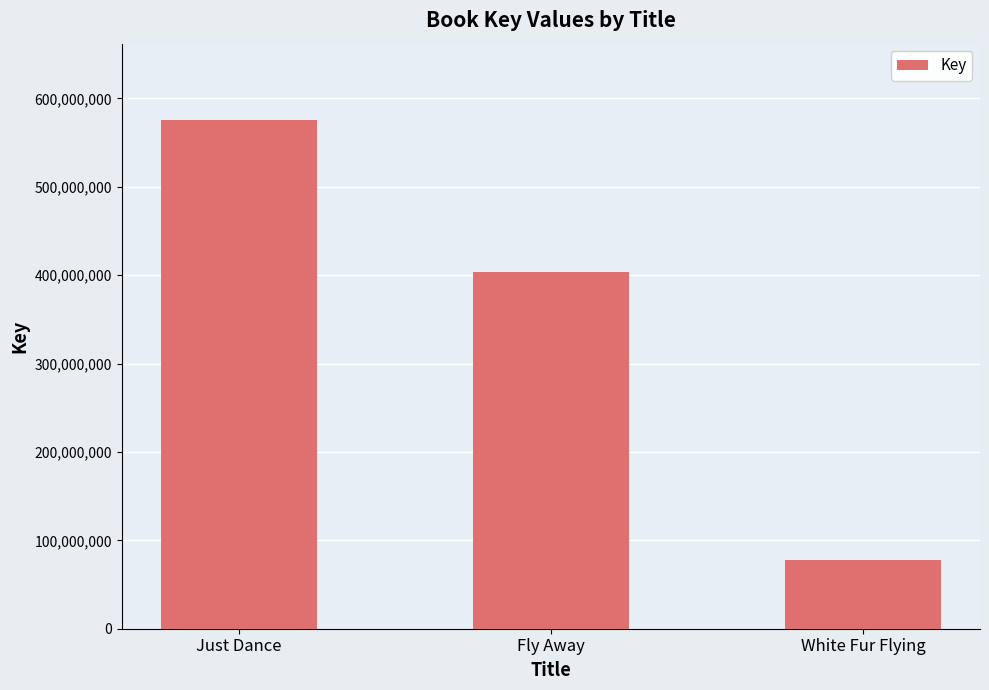

Reading right to left, what are all the values shown in this chart?

White Fur Flying=78141489	Fly Away=403910348	Just Dance=575693447